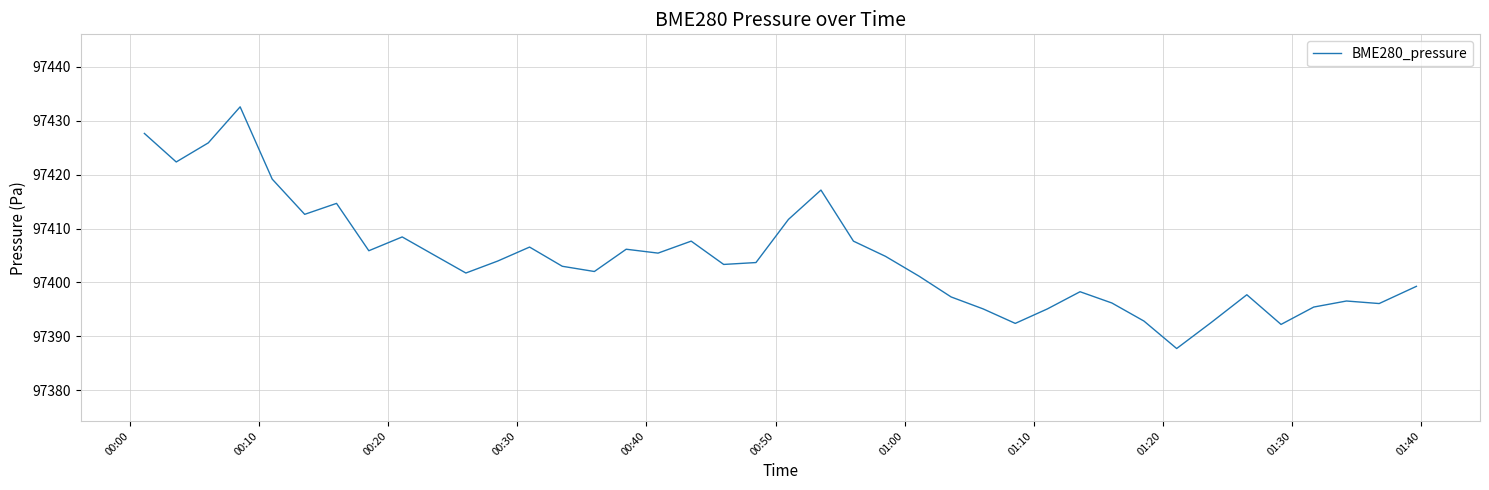

What is the minimum value shown in the chart?

97387.8